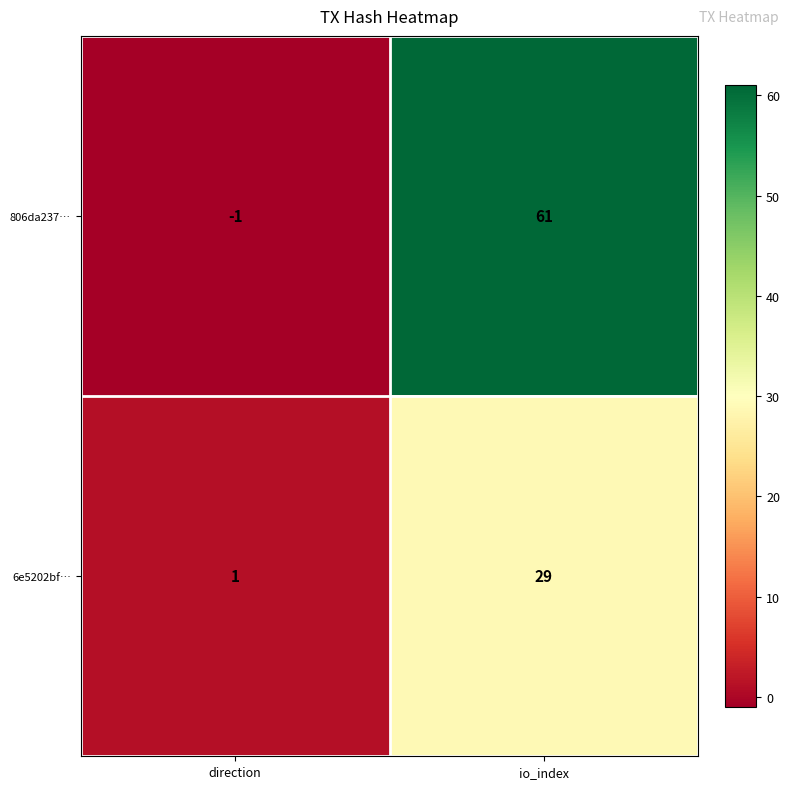

At how many categories does at least one series exceed 5?

1